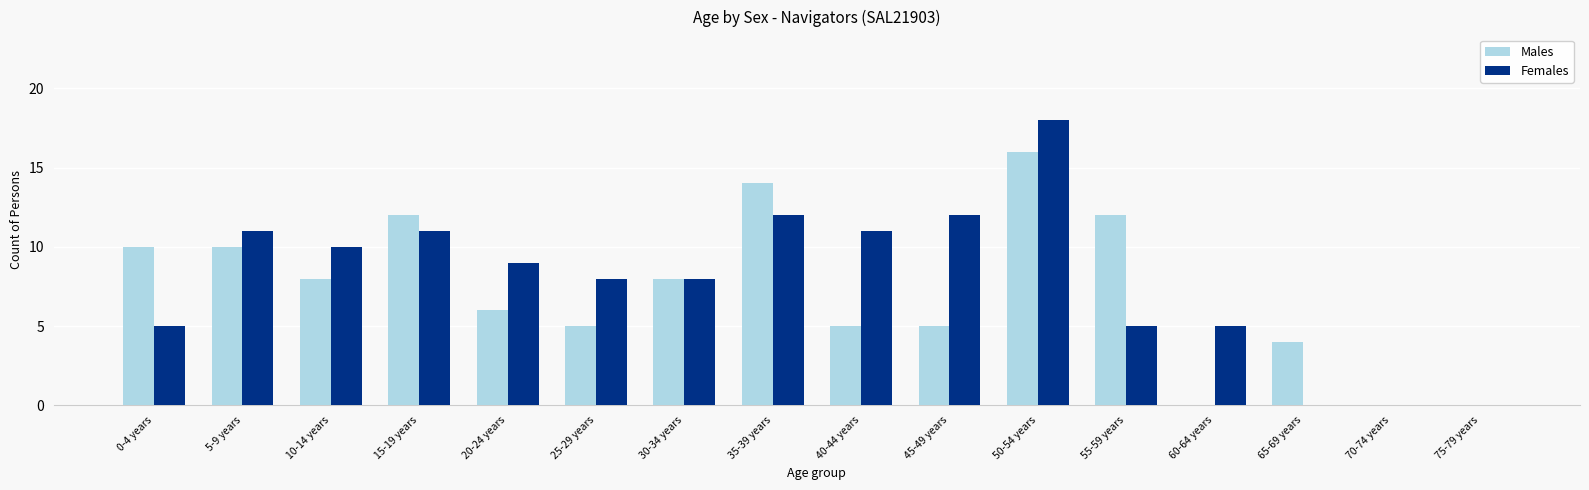

True or false: Males has a value of 10 at 70-74 years.

False